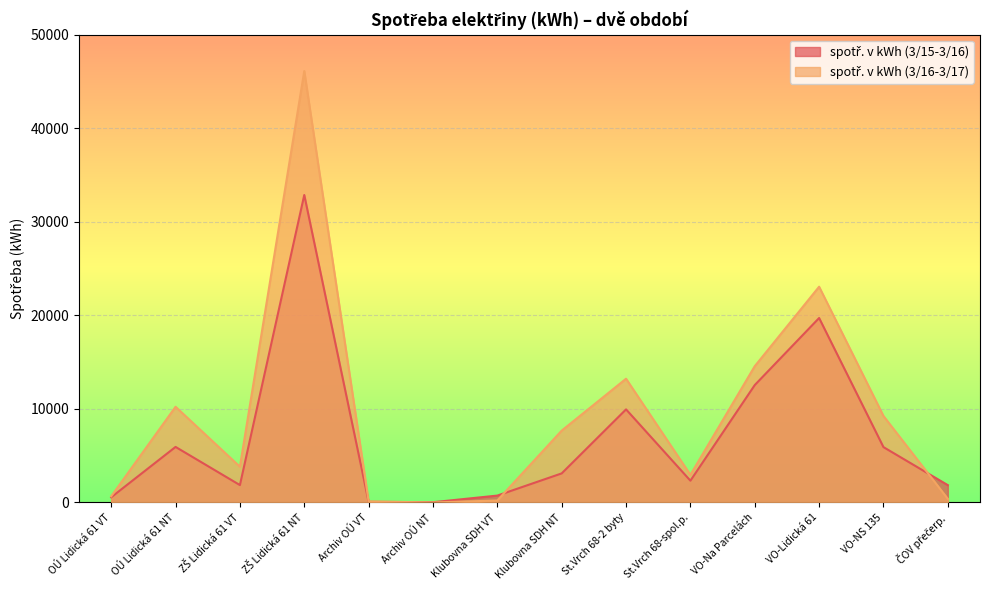

Which has a higher value, VO-NS 135 or Archiv OÚ NT?

VO-NS 135